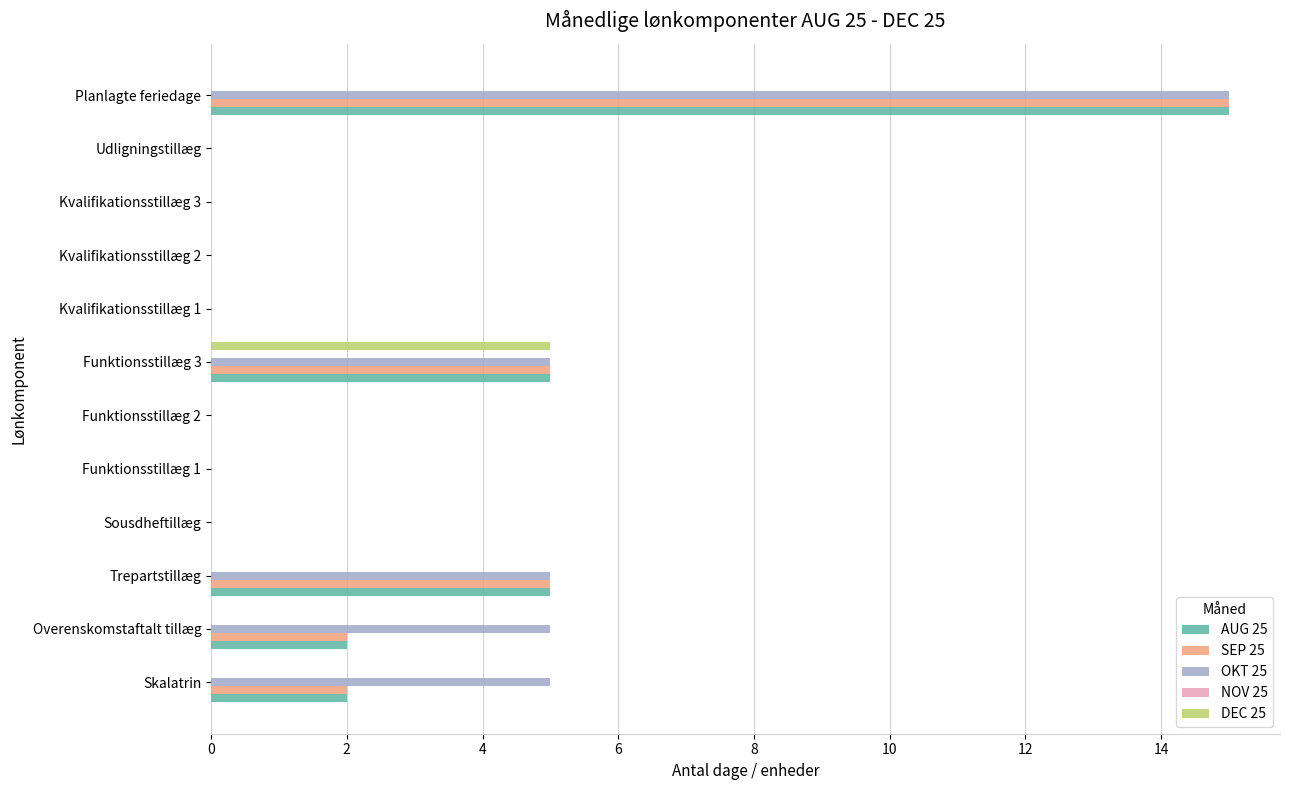

What is the greatest value displayed?

15